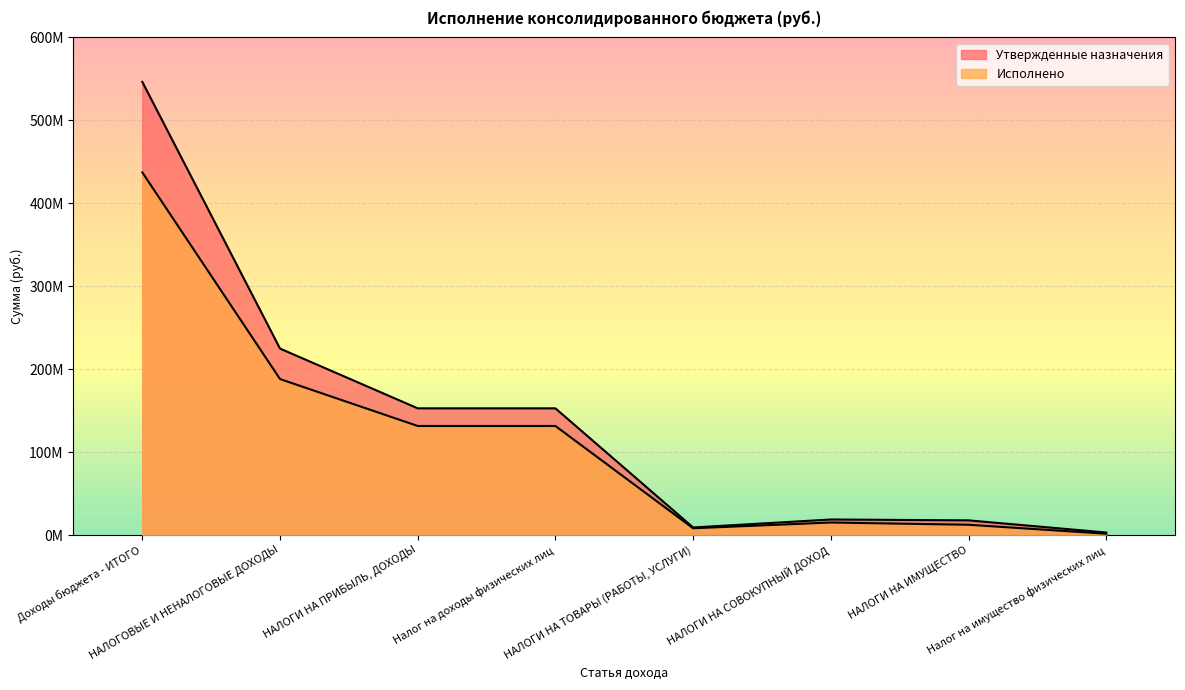

True or false: Исполнено and Утвержденные назначения intersect in this chart.

False